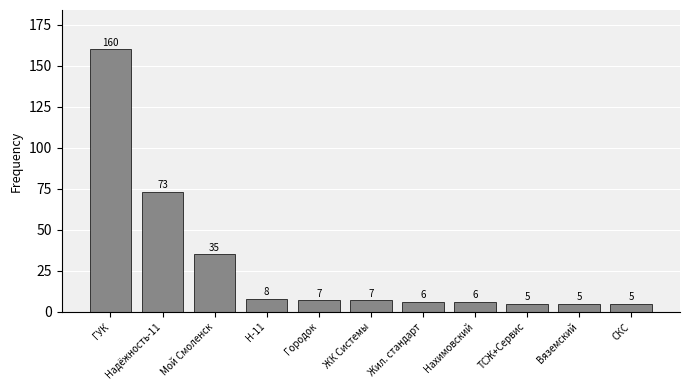

What position from the right is ТСЖ+Сервис?

3